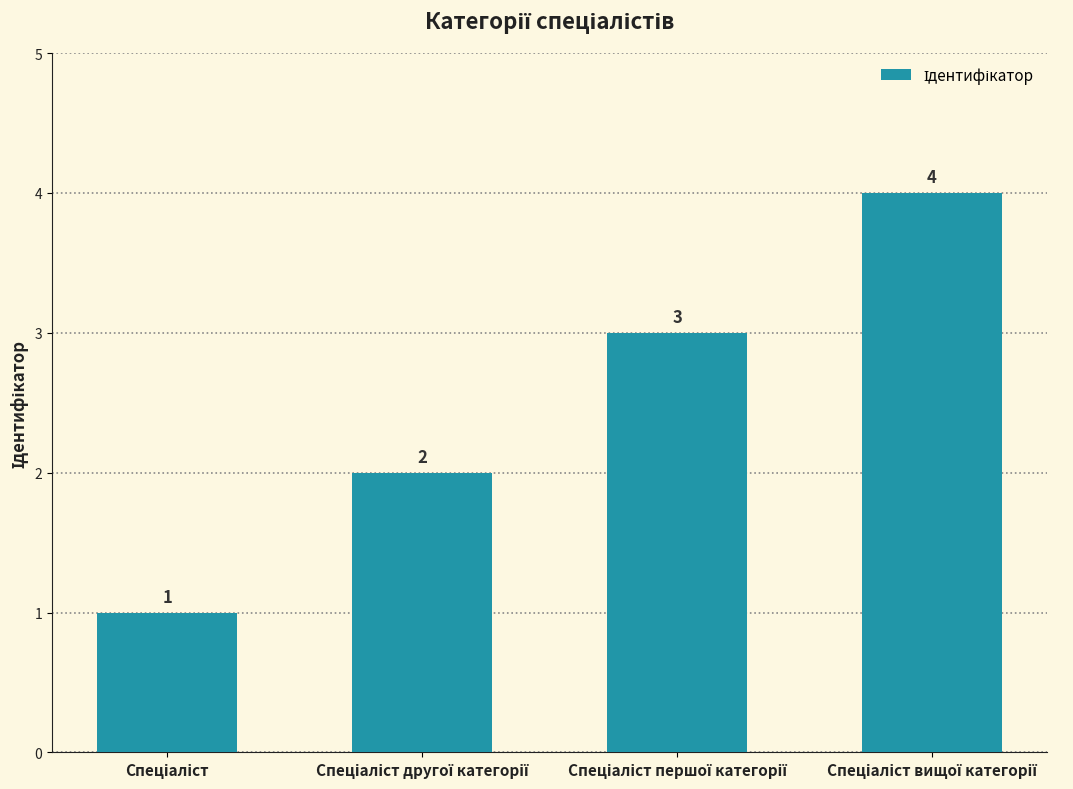

What is the smallest value displayed?

1